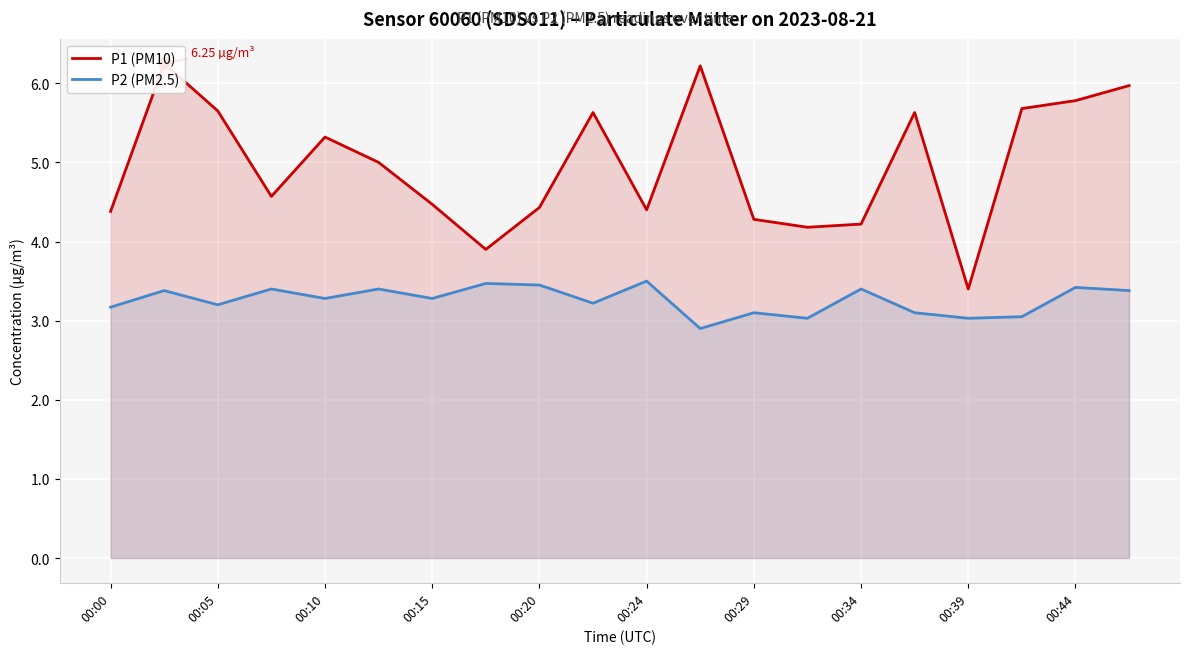

Which series contains the highest Y value?

P1 (PM10)